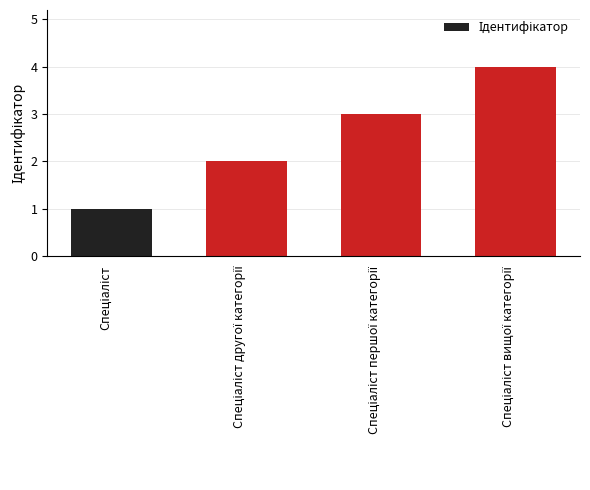

What is the sum of all values?

10